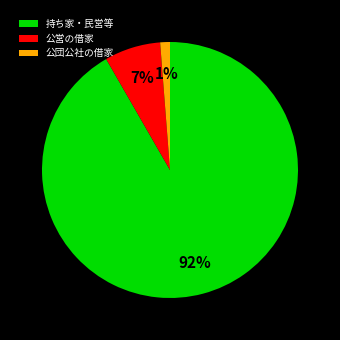

To the nearest percent, what percentage of the pie is 公団公社の借家?

1%